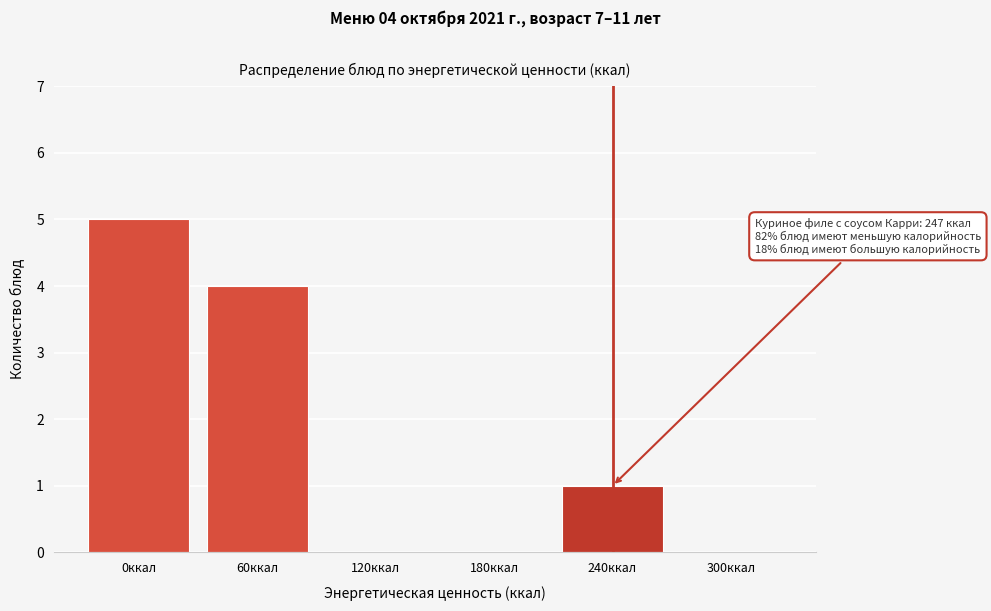

Reading right to left, extract all data points from this chart.

300ккал=0	240ккал=1	180ккал=0	120ккал=0	60ккал=4	0ккал=5